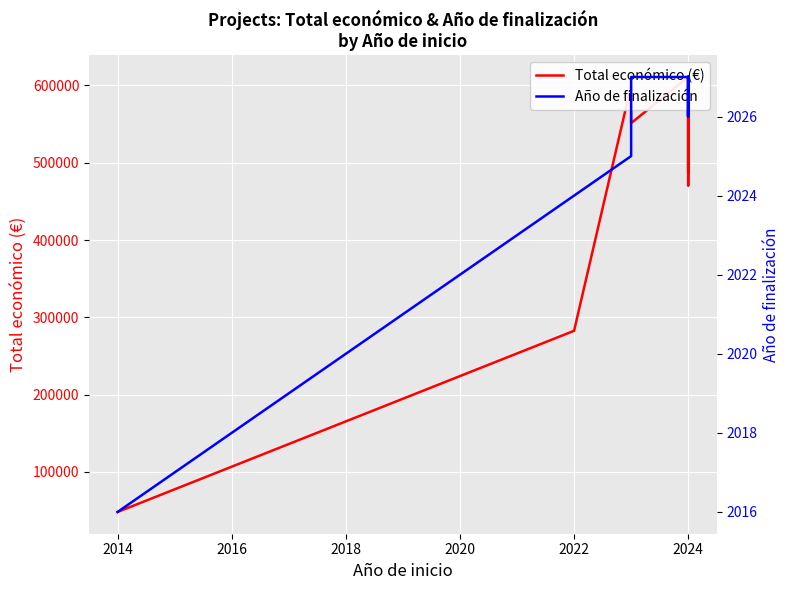

Which has a higher value, 2024 or 2024?

2024